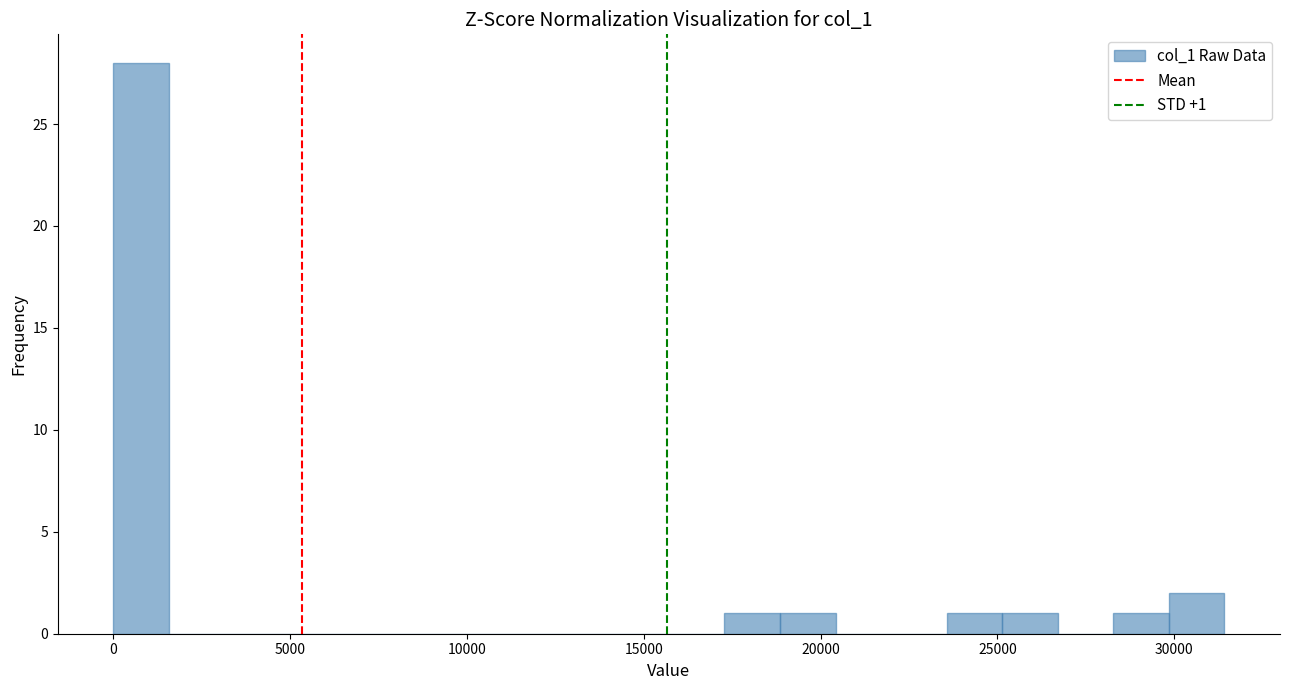

Around what value on the x-axis is the tallest bar? Give the approximate position of its centre, as read against the axis.

1000